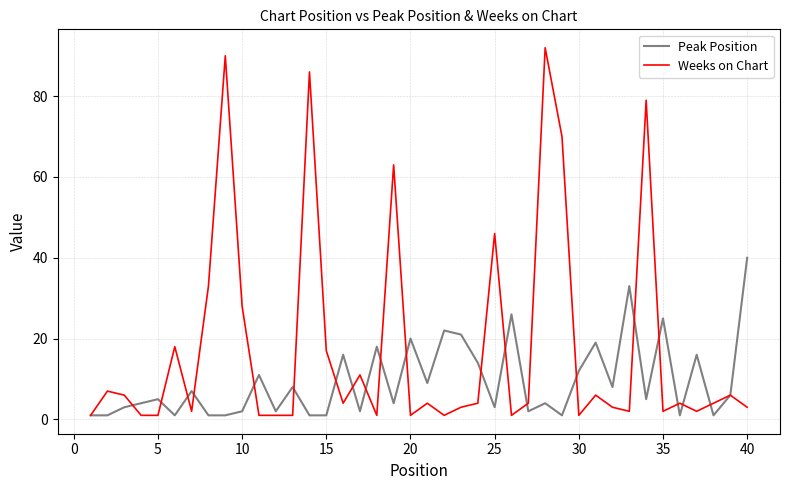

List the series in order of their peak value, lowest first.

Peak Position, Weeks on Chart